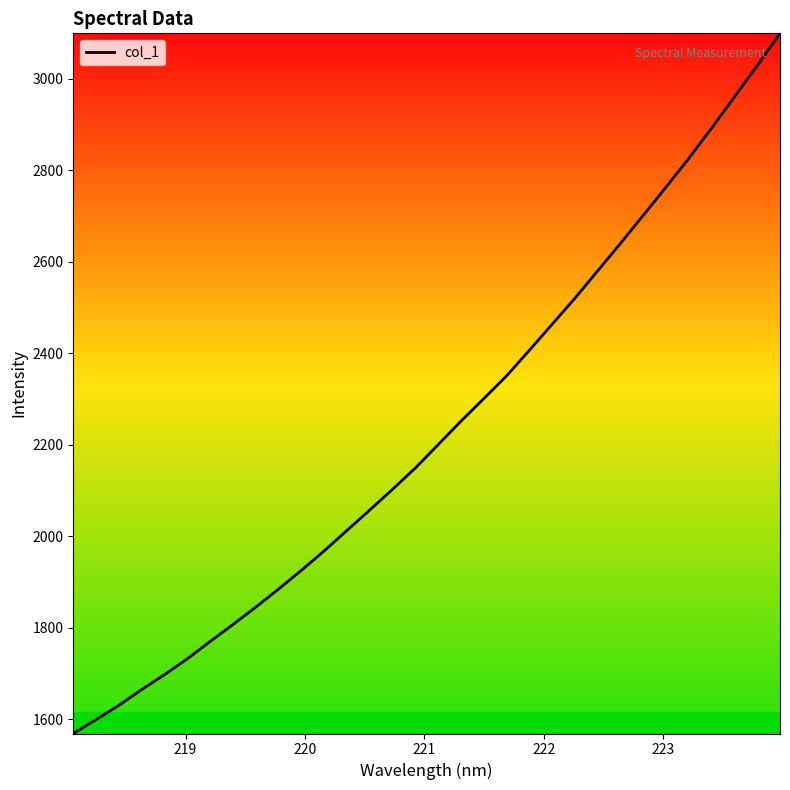

What is the maximum value shown in the chart?

3099.5